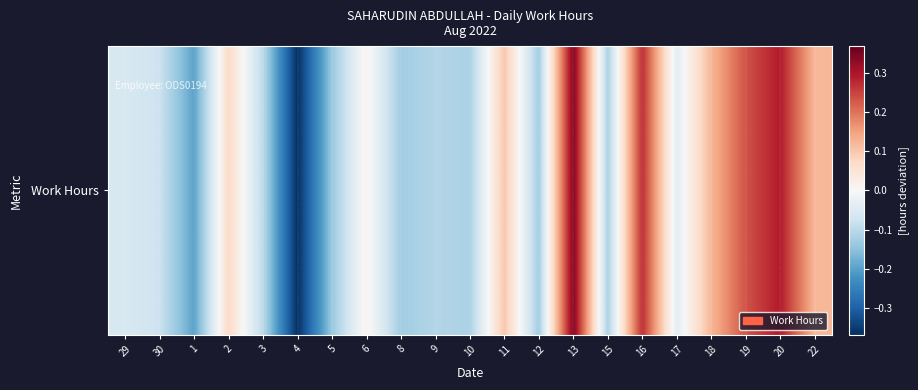

Rank the categories by value from highest to lowest.

13, 20, 16, 19, 18, 22, 11, 2, 6, 17, 29, 30, 3, 9, 10, 15, 8, 12, 5, 1, 4